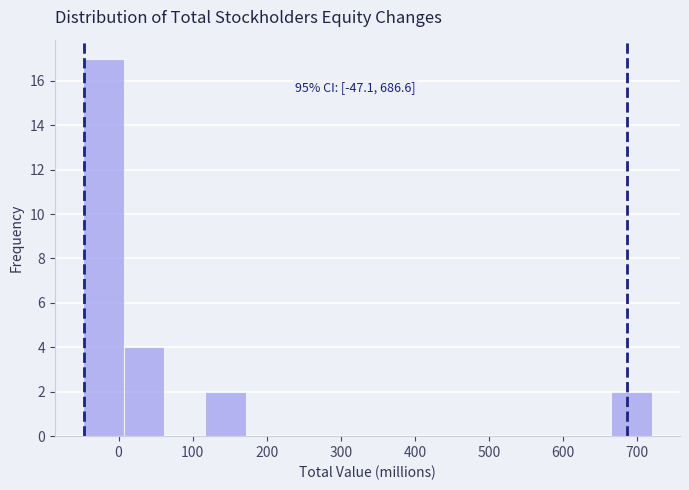

Over which range of the x-axis is the bar tallest?

-50 to 10